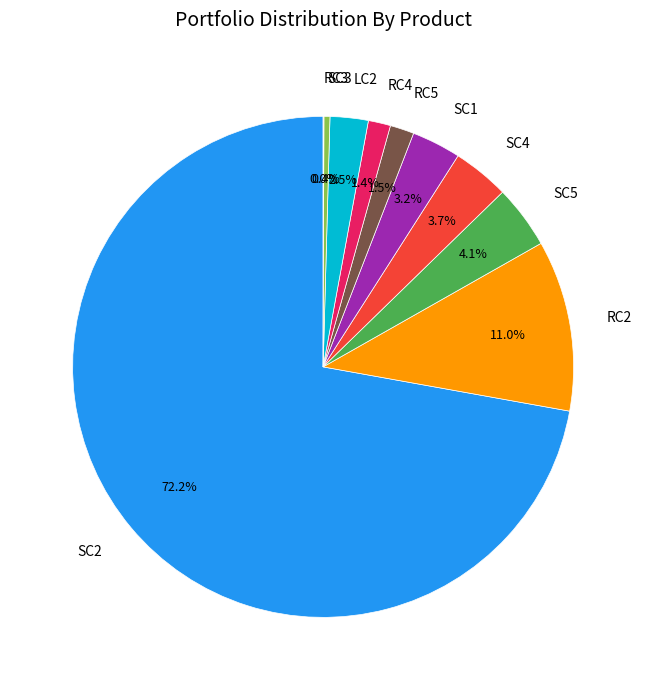

Which slice represents more than half of the pie?

SC2